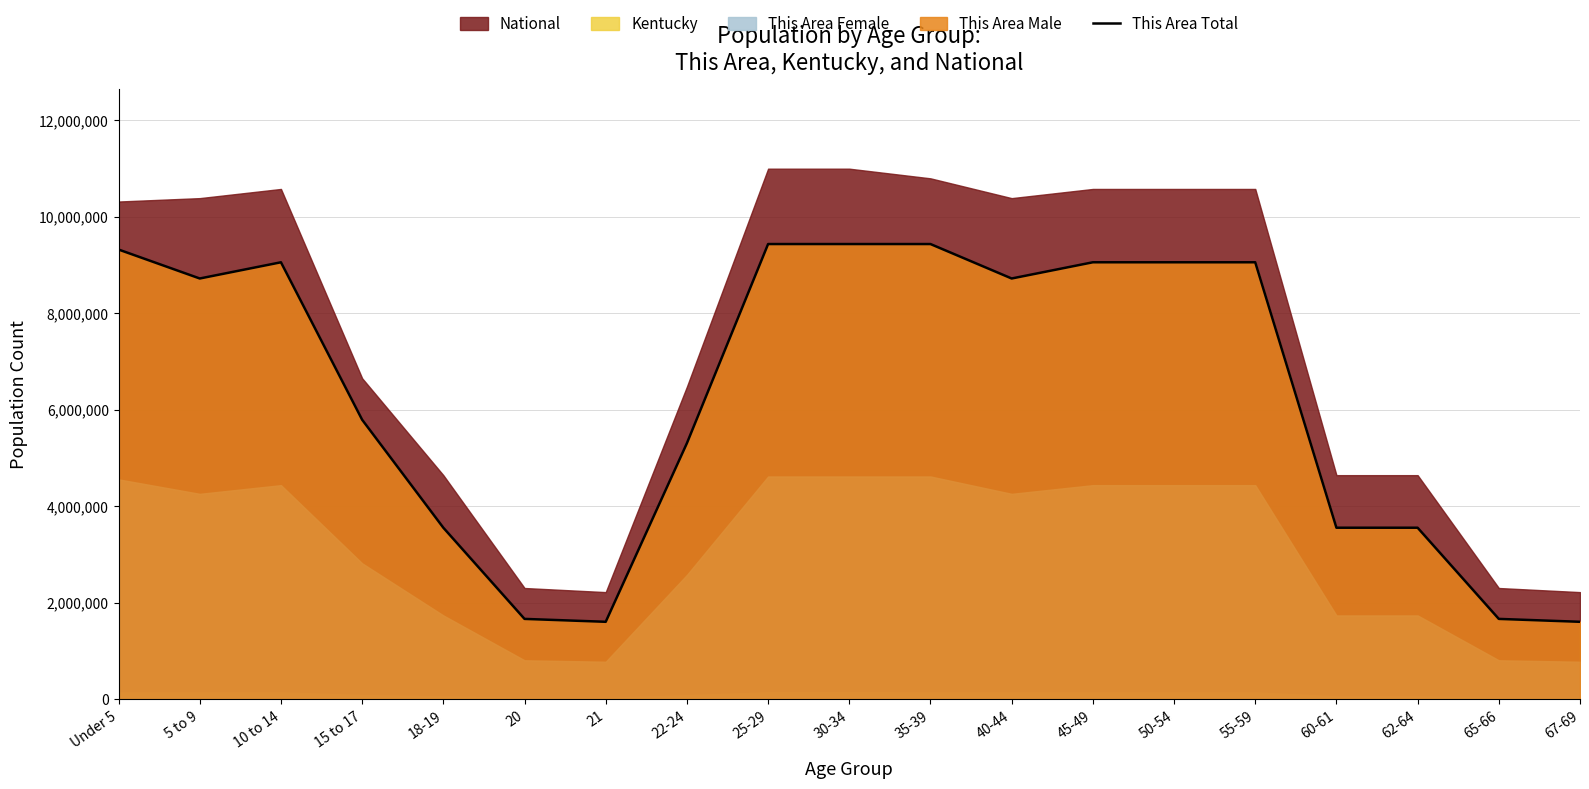

List the labels in order of value, smallest first.

21, 67-69, 20, 65-66, 18-19, 60-61, 62-64, 22-24, 15 to 17, 5 to 9, 40-44, 10 to 14, 45-49, 50-54, 55-59, Under 5, 25-29, 30-34, 35-39